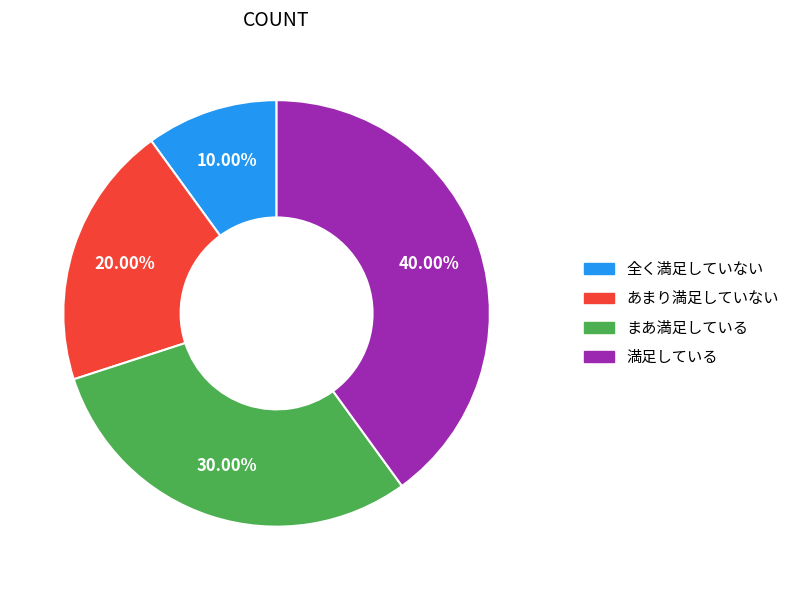

To the nearest percent, what is the difference between the あまり満足していない and まあ満足している slice percentages?

10%